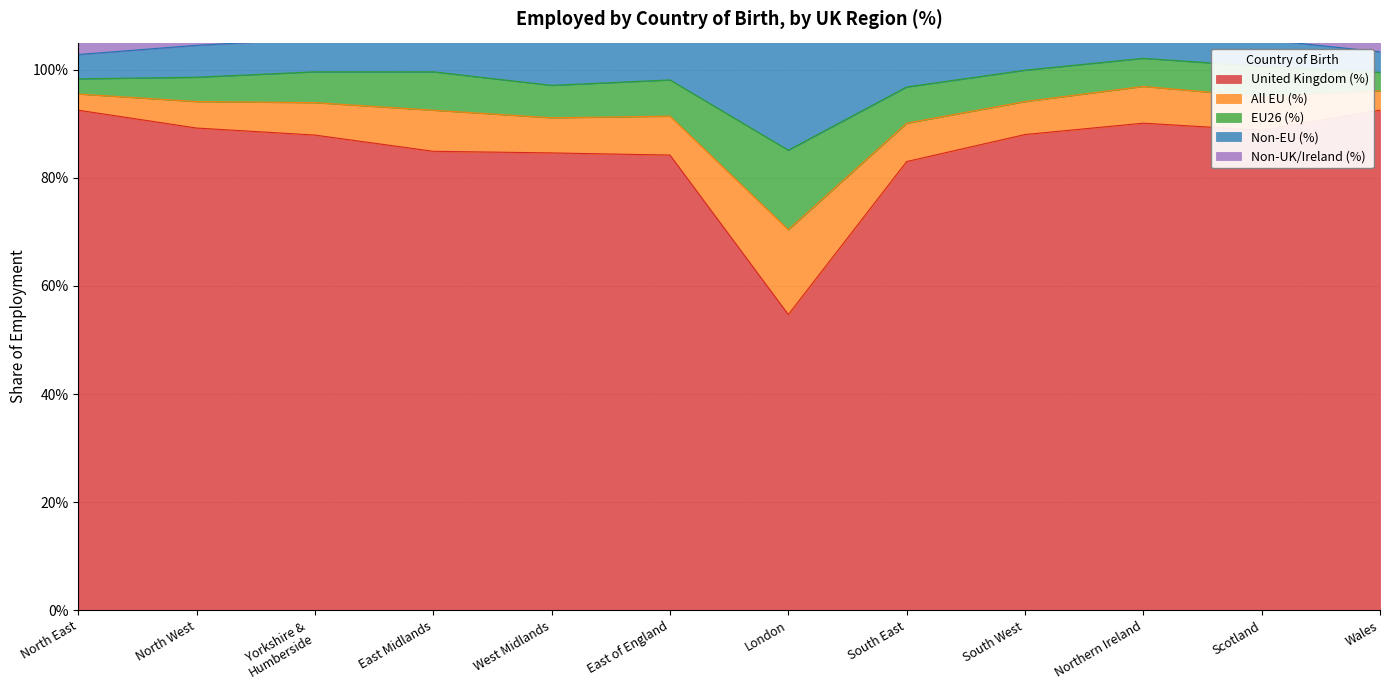

True or false: United Kingdom (%) and EU26 (%) cross at least once.

False